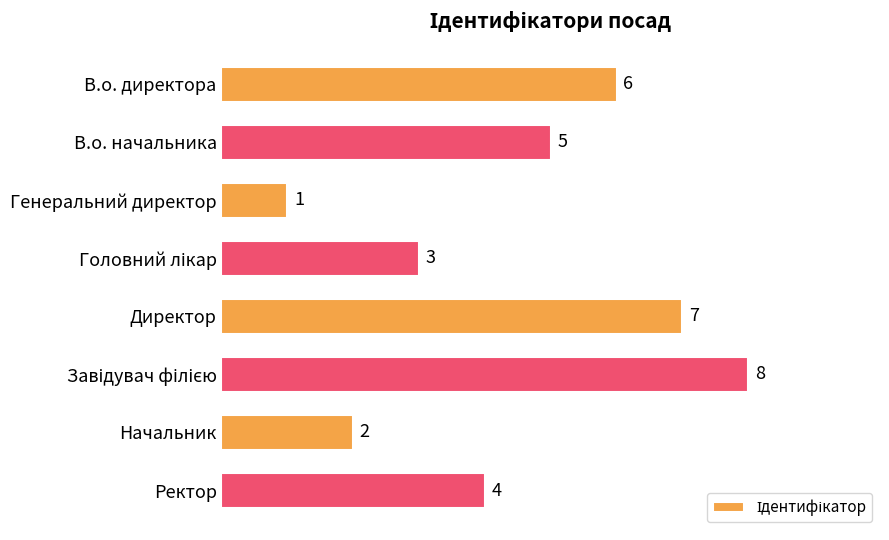

Which has a higher value, В.о. директора or Ректор?

В.о. директора